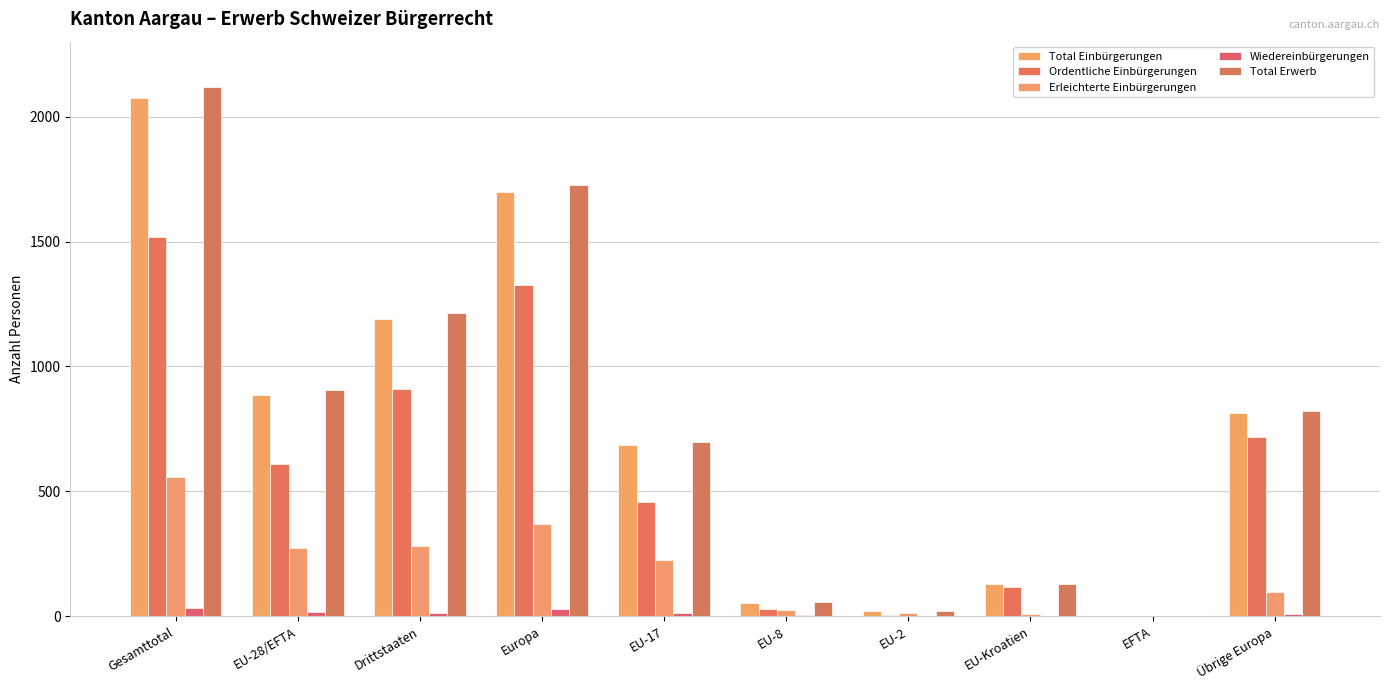

What is the sum of the Ordentliche Einbürgerungen values at EU-2 and EU-28/EFTA?

616